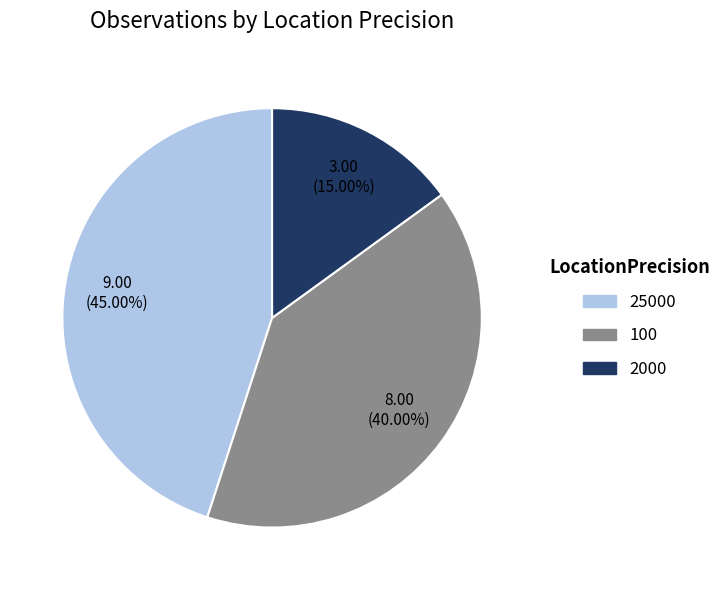

To the nearest percent, what portion does 100 represent?

40%